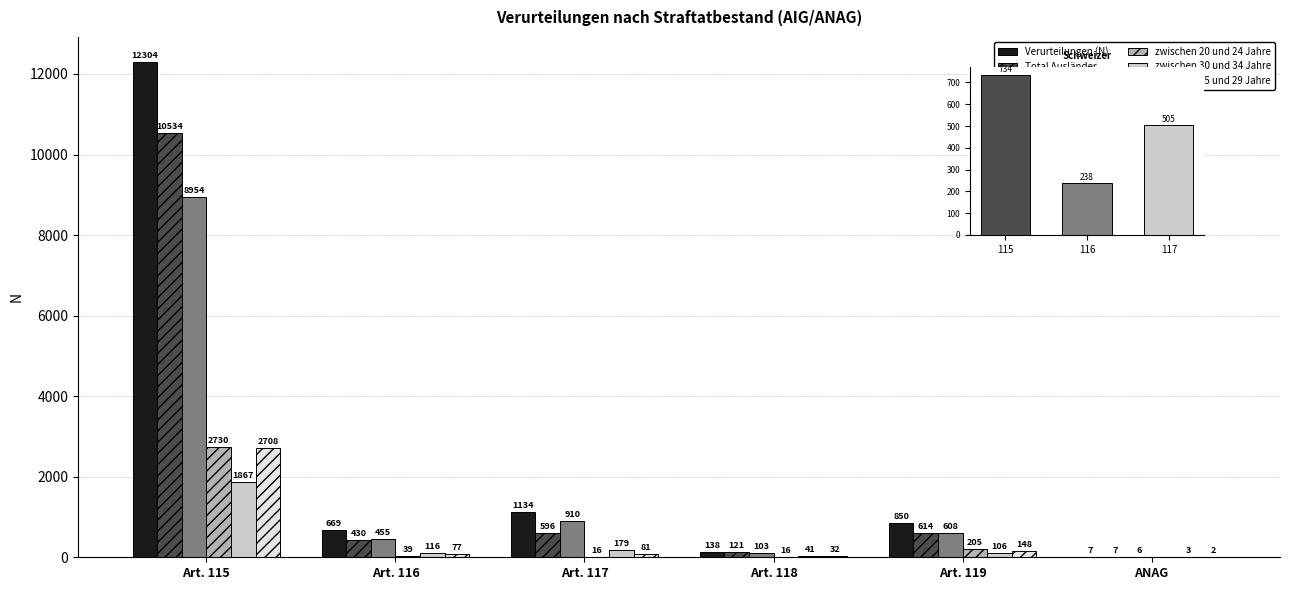

Which has a higher value, Art. 118 or Art. 119?

Art. 119